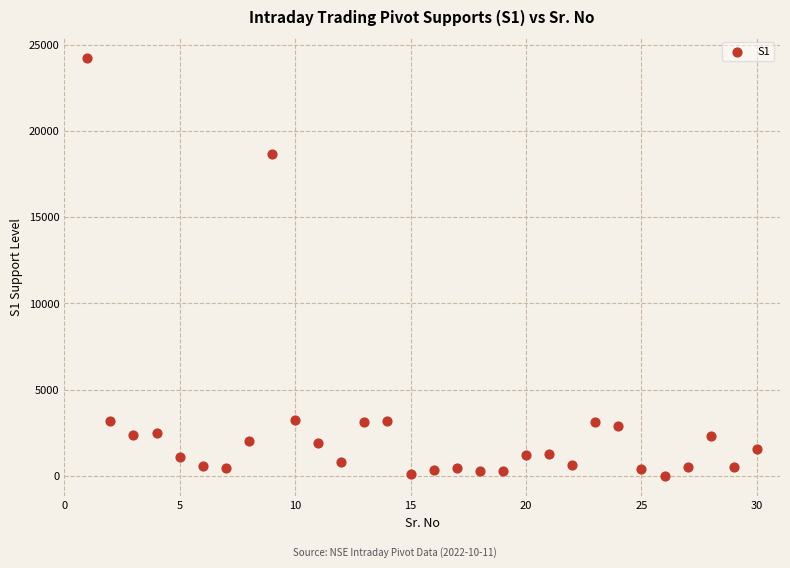

What Y value in the scatter plot is closest to 12133?

18643.2